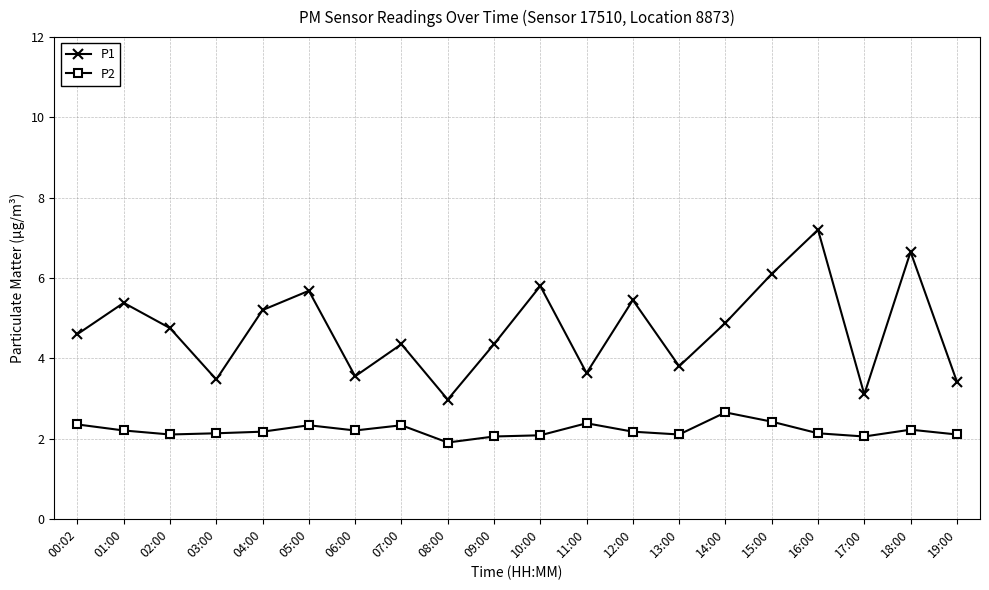

True or false: P1 and P2 cross at least once.

False